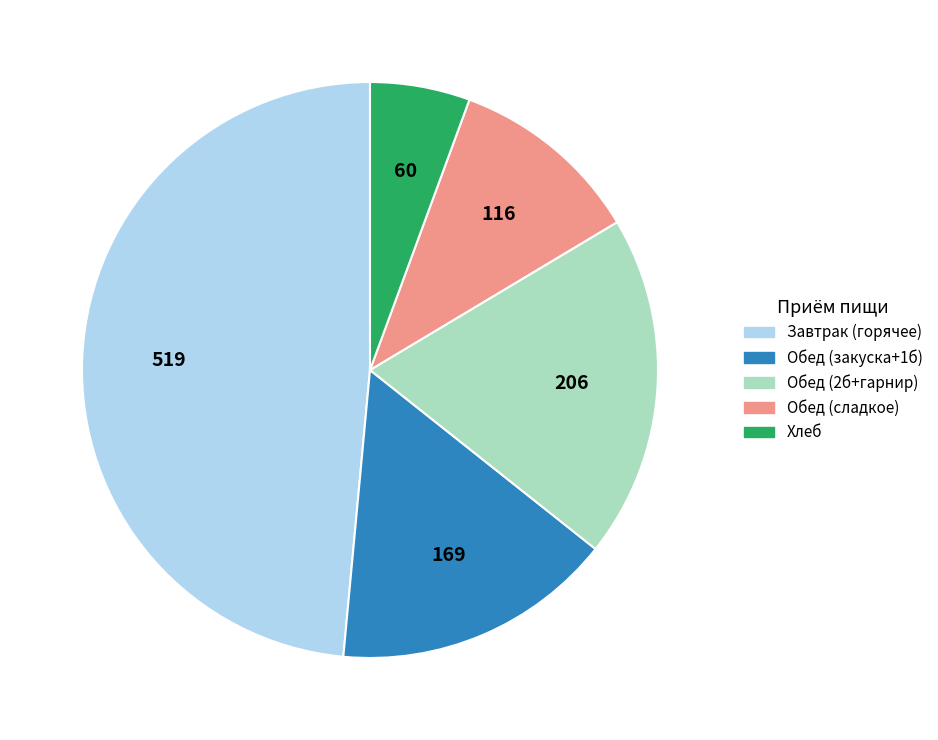

Is there a majority slice in this chart?

No